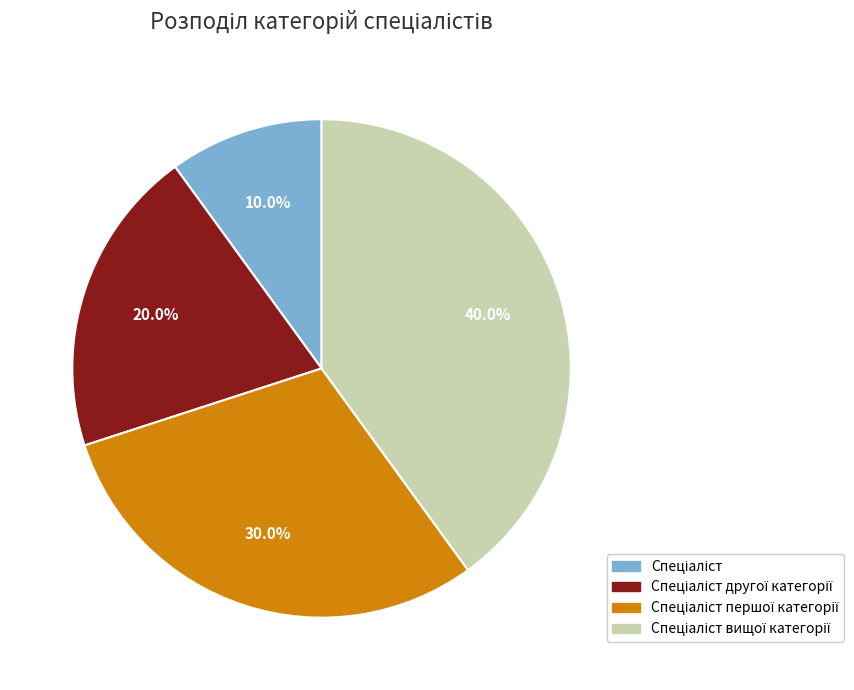

Does any single category account for the majority?

No